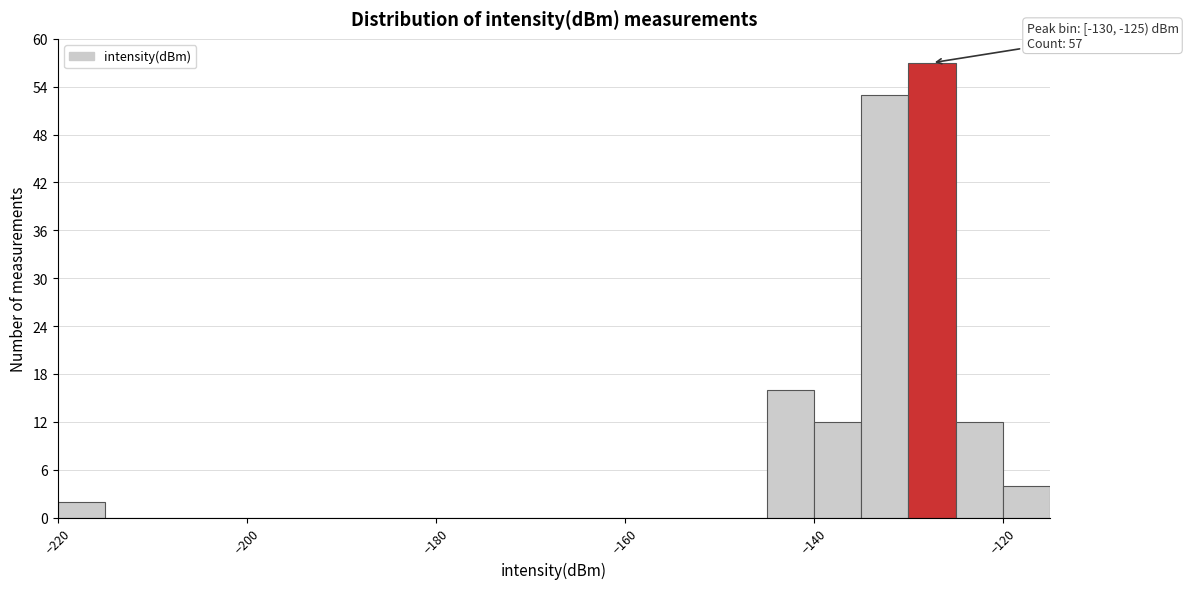

Read against the x-axis, roughly where is the centre of the tallest bar?

-128